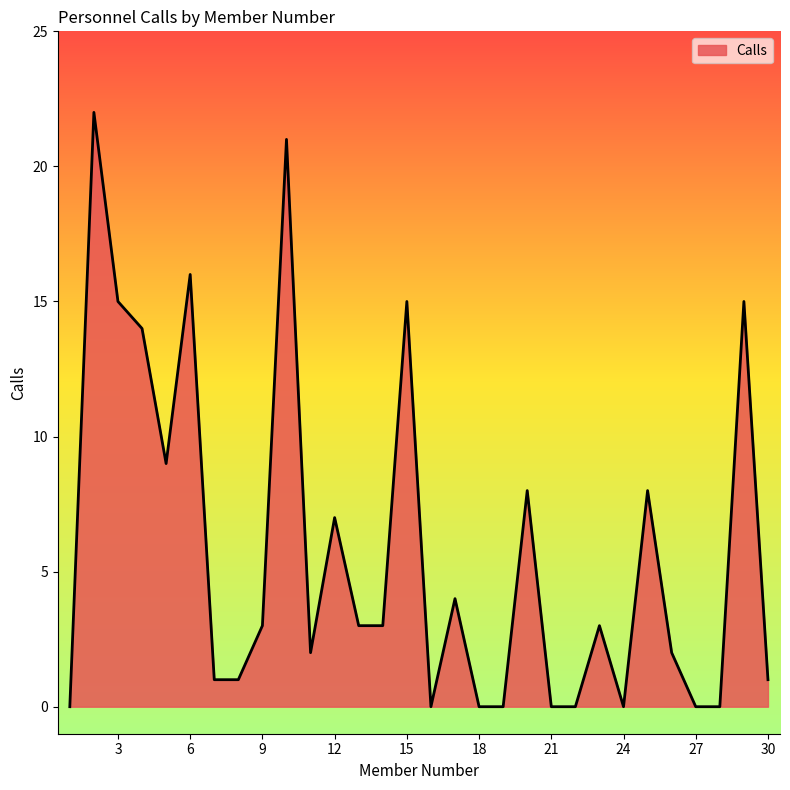

What is the greatest value displayed?

22